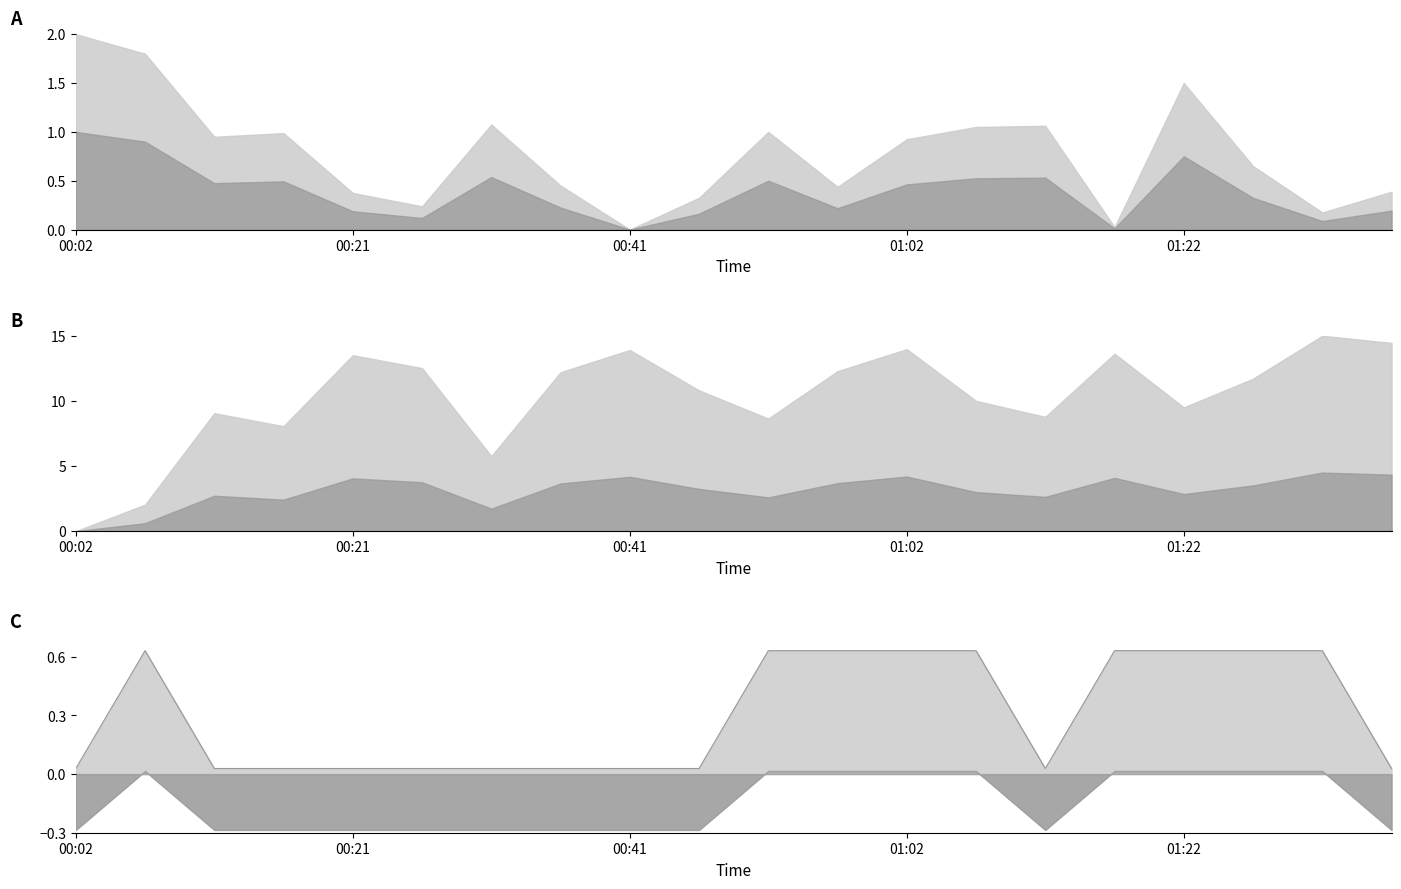

True or false: there are more than 1 points higher than both neighbors.

False